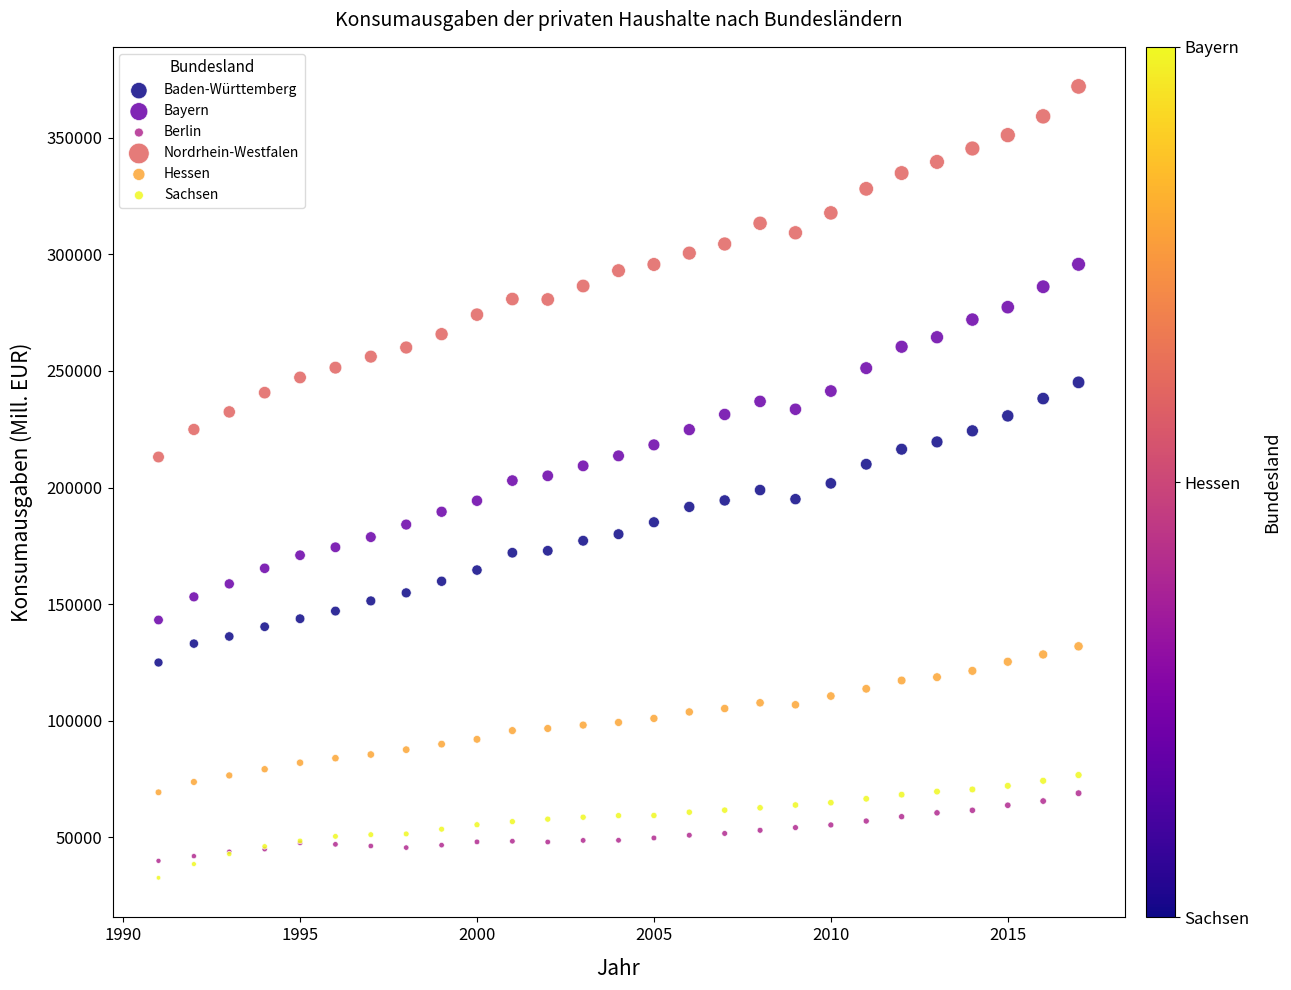

Which series has the largest Y range (max minus min)?

Nordrhein-Westfalen